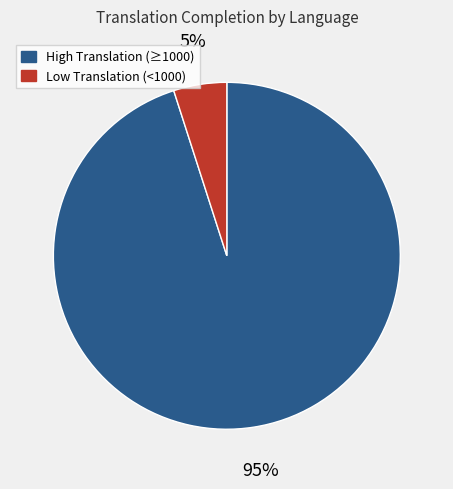

To the nearest percent, what is the average slice percentage?

50%